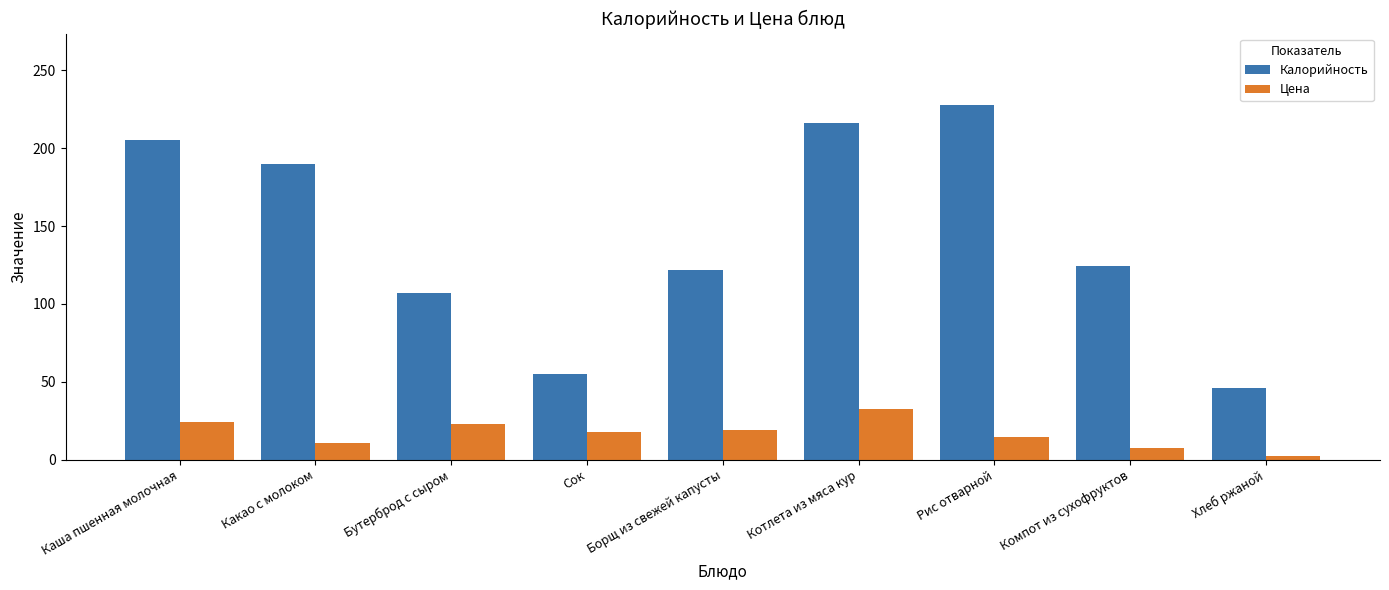

What is the difference between the second highest and second lowest values in the Калорийность series?

161.0